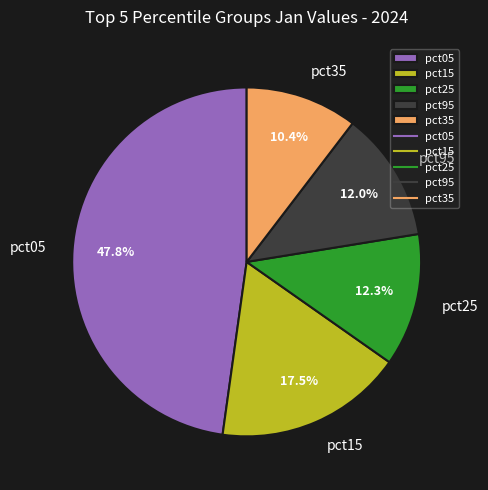

Which category has the biggest portion of the pie?

pct05